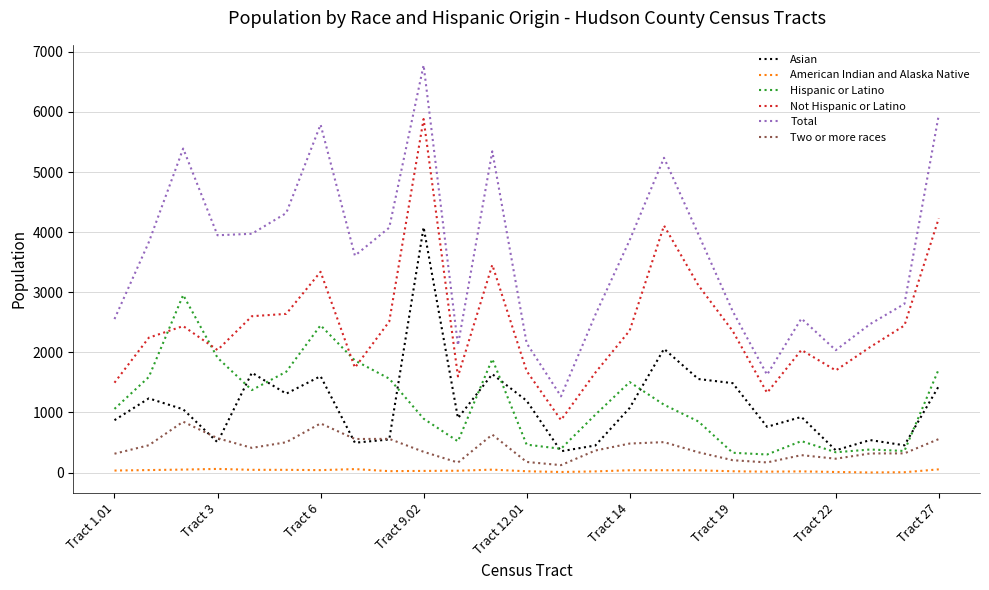

True or false: Asian and Total cross at least once.

False